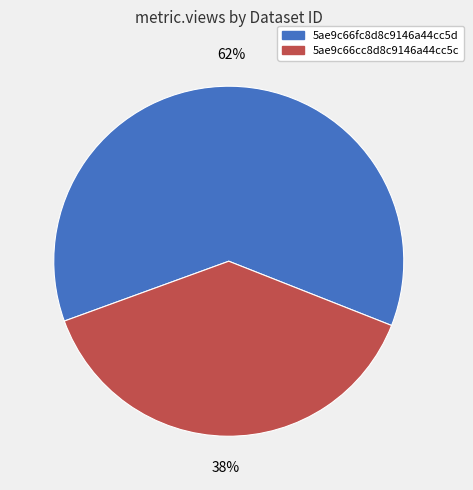

What is the largest slice in the pie chart?

5ae9c66fc8d8c9146a44cc5d